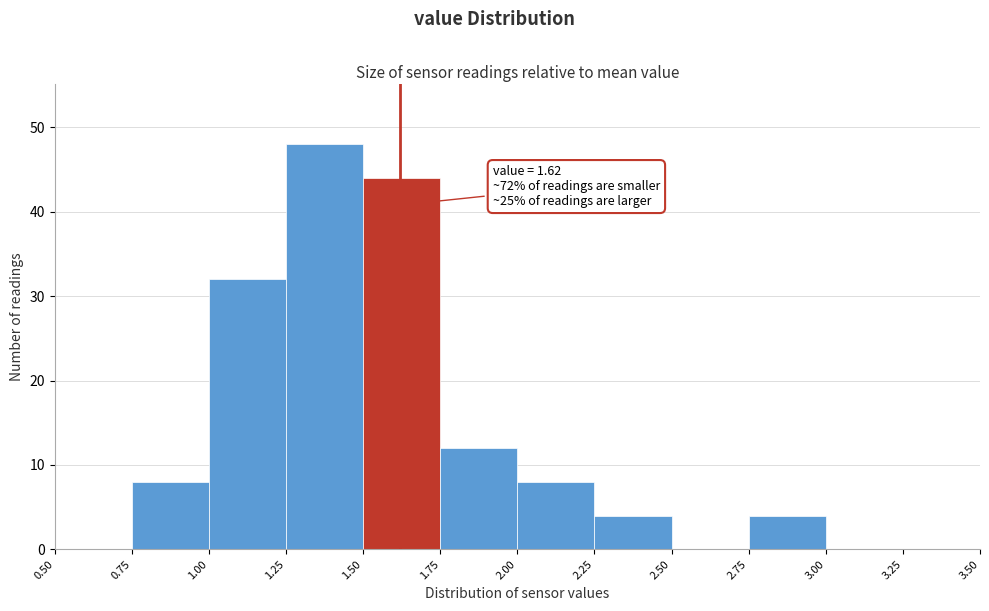

Which range on the x-axis has the tallest bar?

1.25 to 1.50